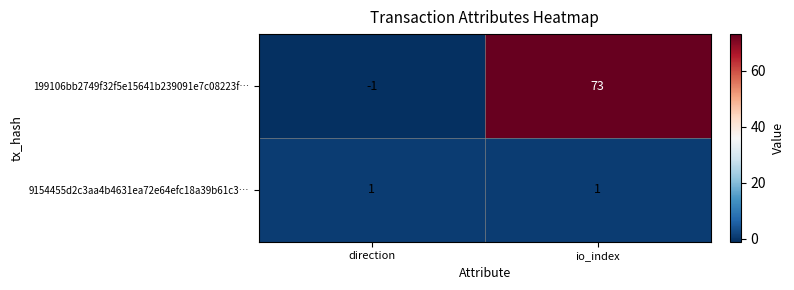

What is the smallest value displayed?

-1